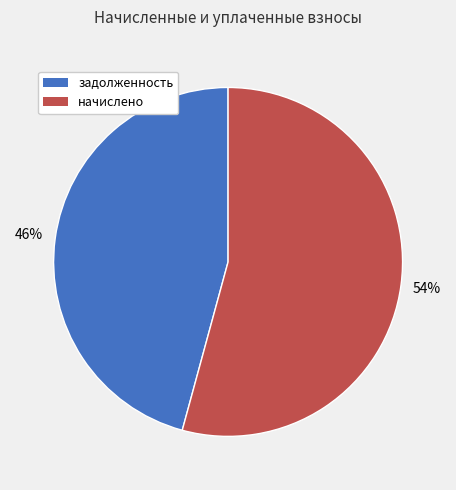

How many slices are in this pie chart?

2